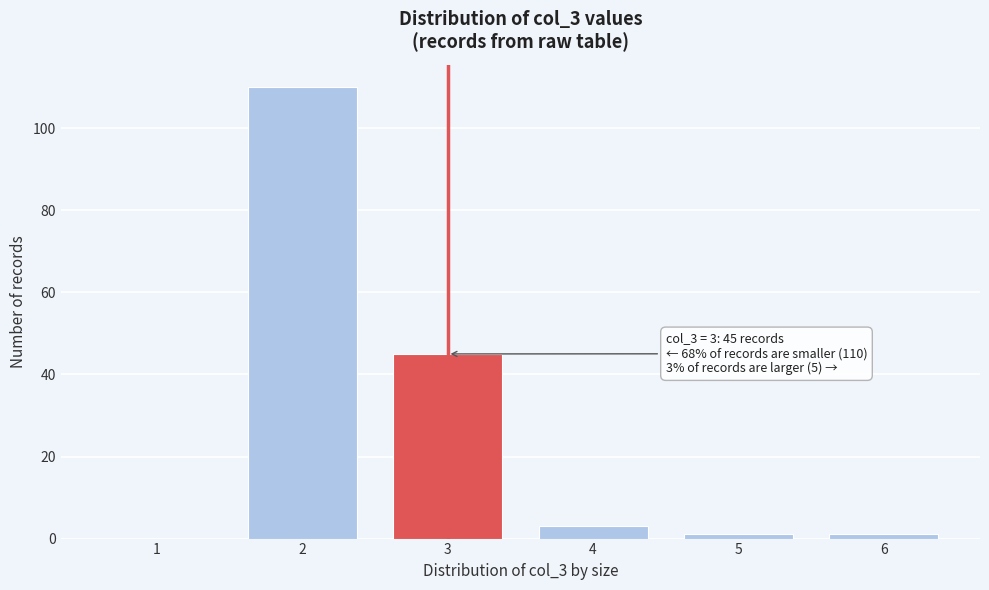

Reading right to left, extract all data points from this chart.

6=1	5=1	4=3	3=45	2=110	1=0